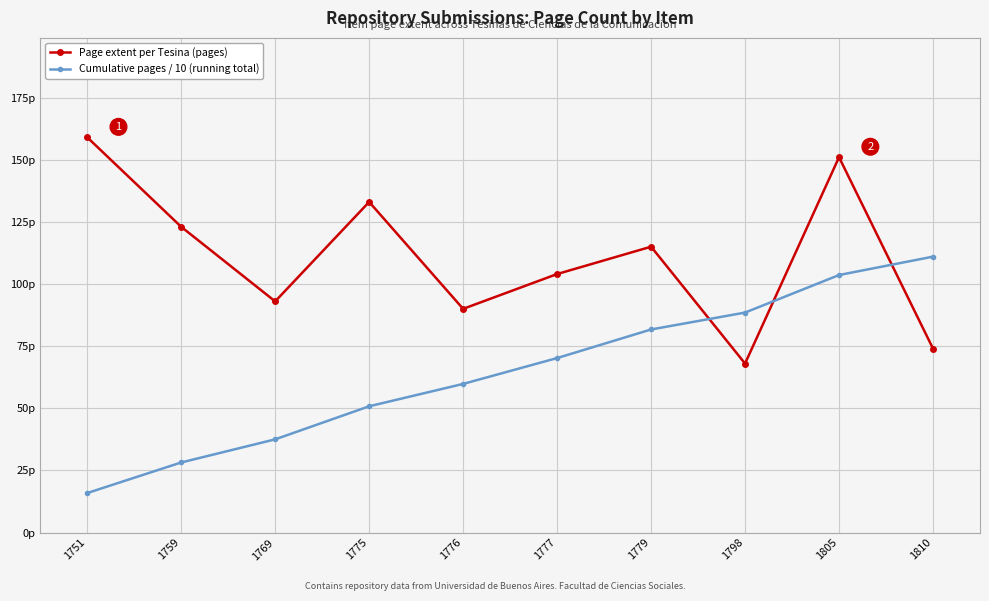

Which series has the largest range (max minus min)?

Cumulative pages / 10 (running total)